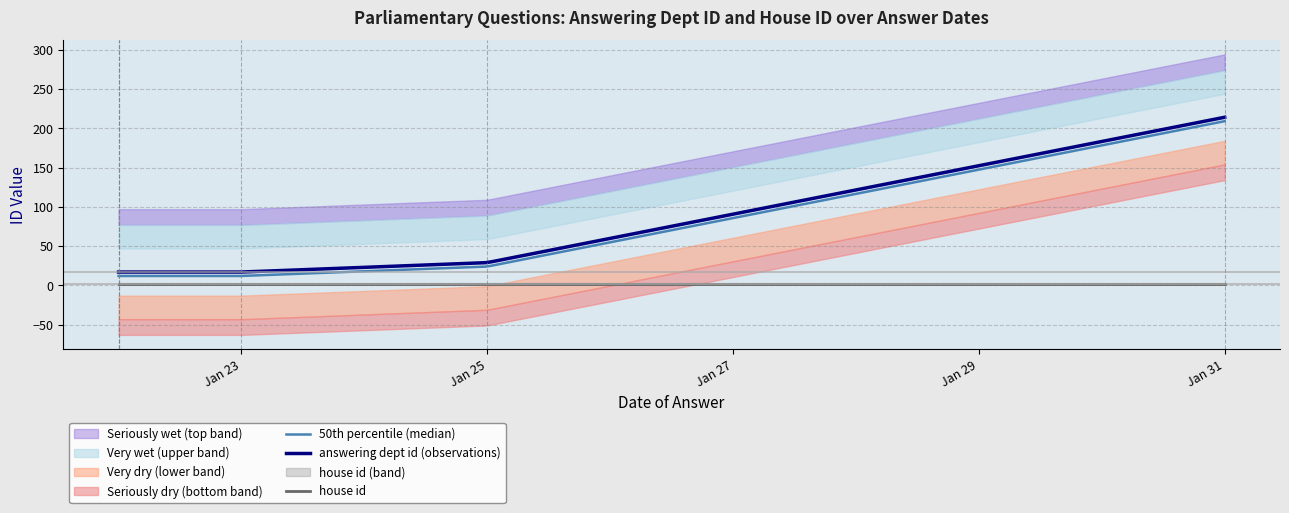

What is the label of the 5th point from the left?

2024-01-22